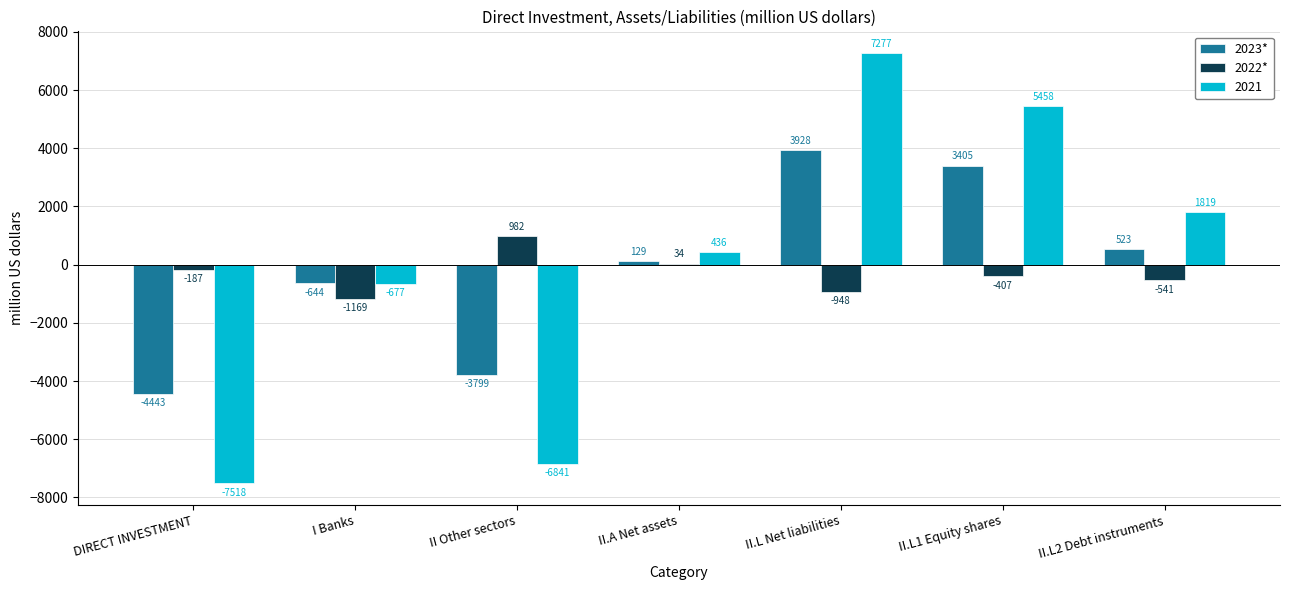

Which category has the highest value in the 2022* series?

II Other sectors